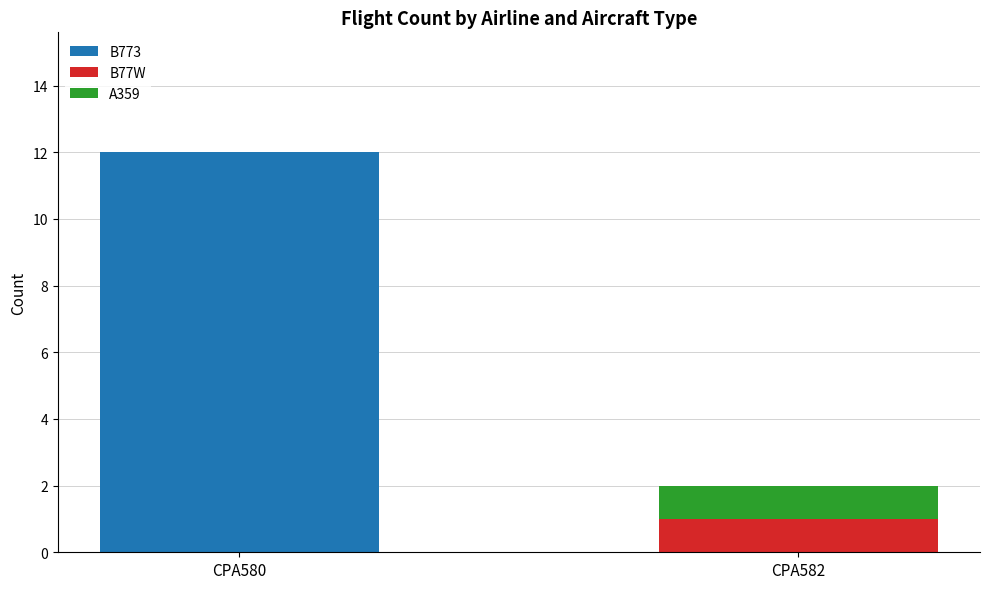

The B773 series shows -8 at CPA582. True or false?

False